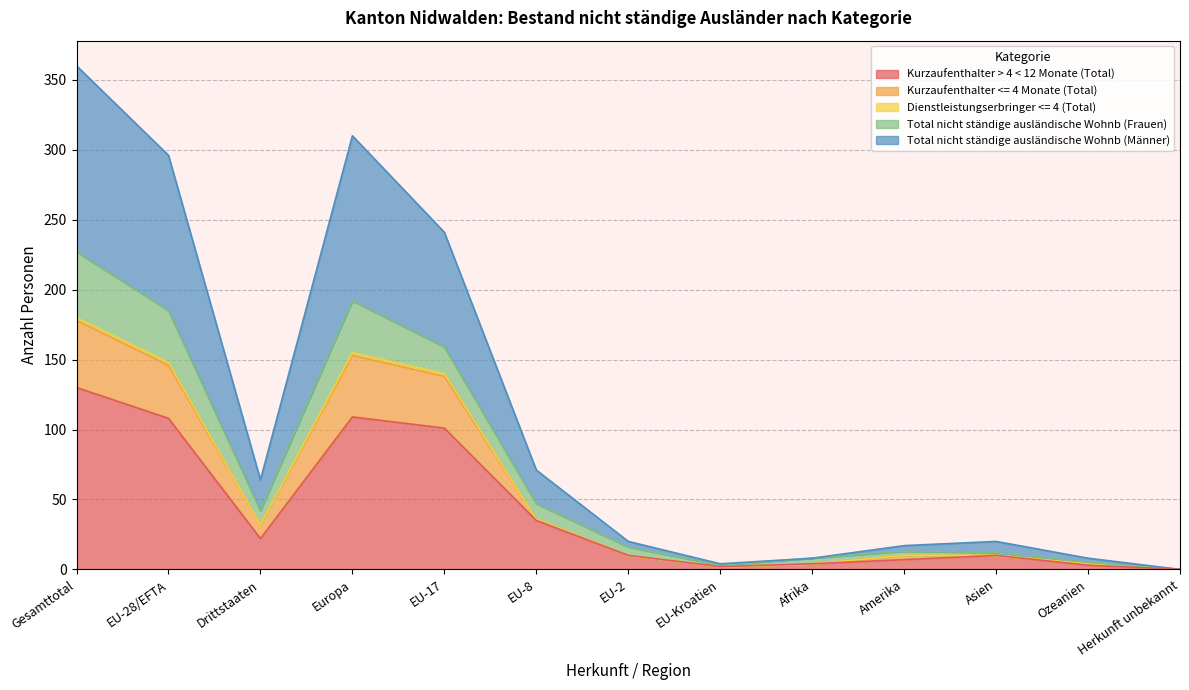

At which label does Kurzaufenthalter > 4 < 12 Monate (Total) reach its peak?

Gesamttotal